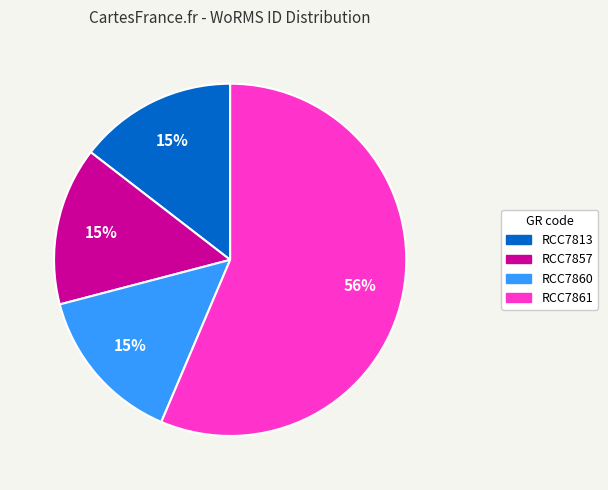

To the nearest percent, what is the average slice percentage?

25%